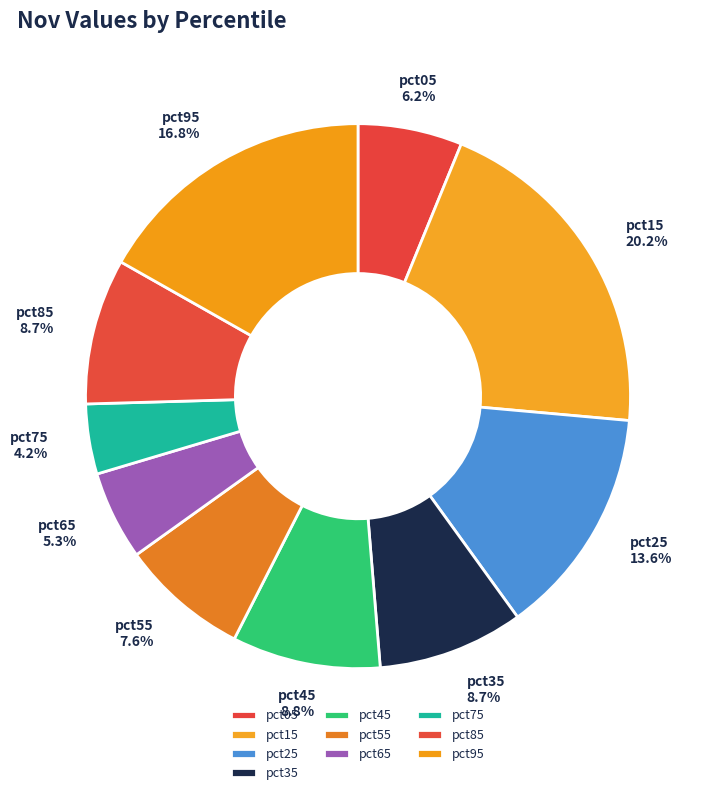

Is there a majority slice in this chart?

No